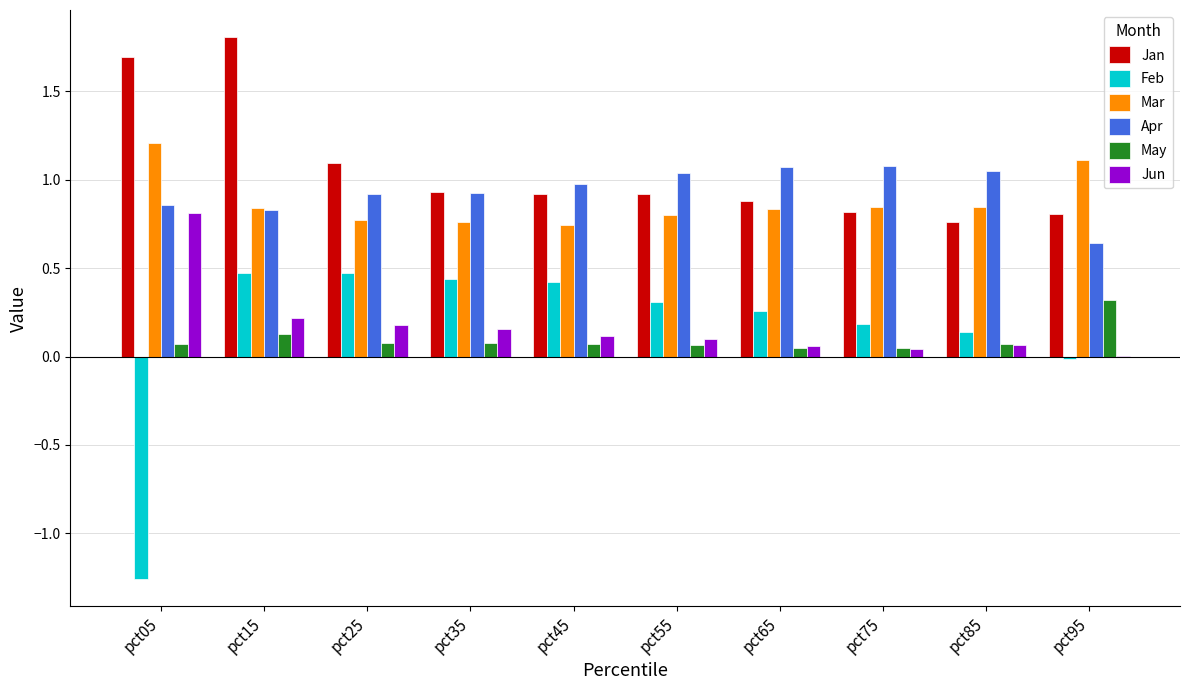

True or false: Jan has a value of 0.9 at pct35.

True